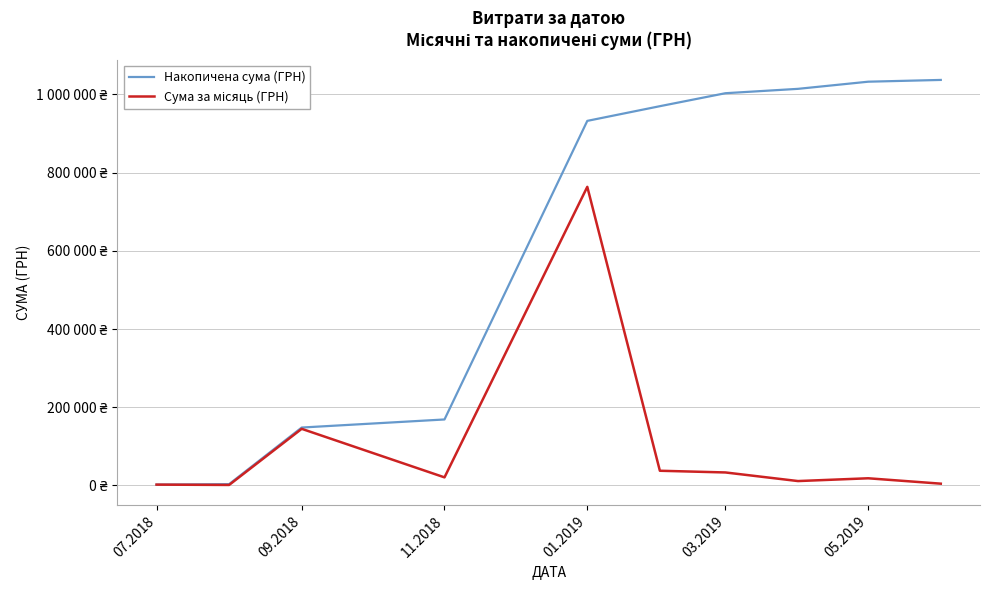

Is this an area chart (filled region under the line)?

No